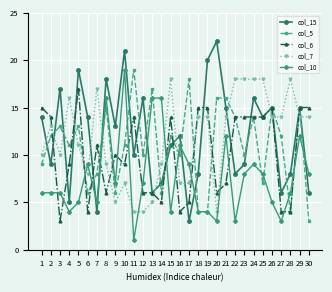

Reading left to right, what are all the values shown in this chart?

col_15: 14	9	17	5	19	14	4	18	13	21	10	16	6	7	11	12	3	8	20	22	15	8	9	16	14	15	6	8	15	6
col_5: 9	12	13	11	13	6	8	15	6	11	19	10	17	6	12	10	18	4	4	16	16	14	10	14	7	15	12	4	15	3
col_6: 15	14	3	9	17	4	11	6	10	9	14	6	6	5	14	4	5	15	15	6	7	14	14	14	14	15	4	4	15	15
col_7: 10	13	10	16	11	8	17	9	5	7	4	4	5	9	18	7	7	14	14	4	14	18	18	18	18	14	14	18	14	14
col_10: 6	6	6	4	5	9	5	16	7	19	1	7	16	16	4	11	9	4	4	3	12	3	8	9	8	5	3	6	12	8